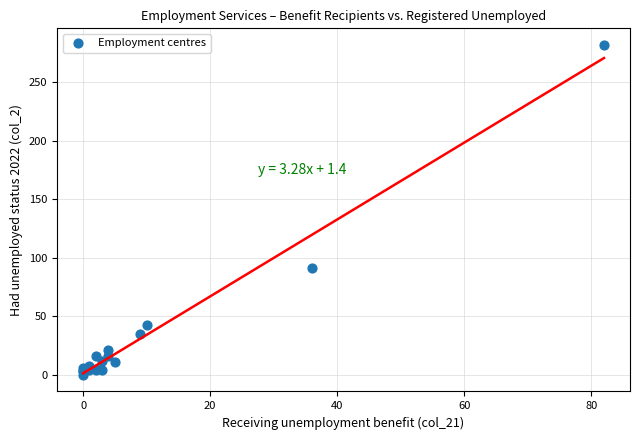

What Y value in the scatter plot is closest to 141?

91